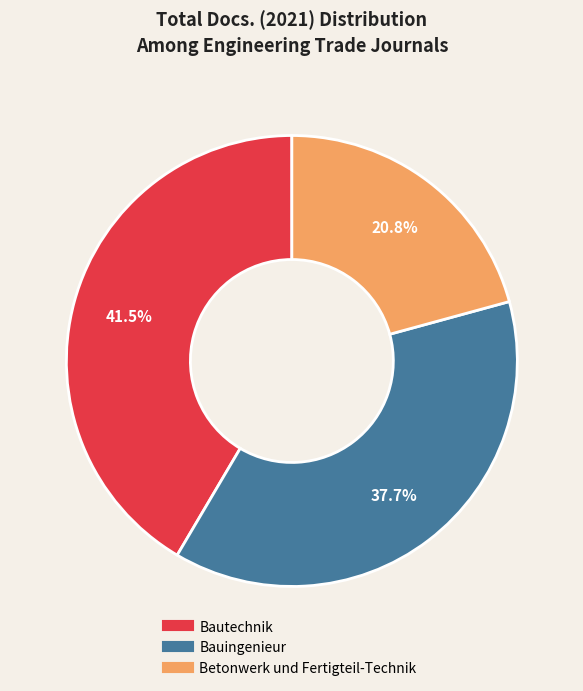

Between Betonwerk und Fertigteil-Technik and Bautechnik, which is larger?

Bautechnik